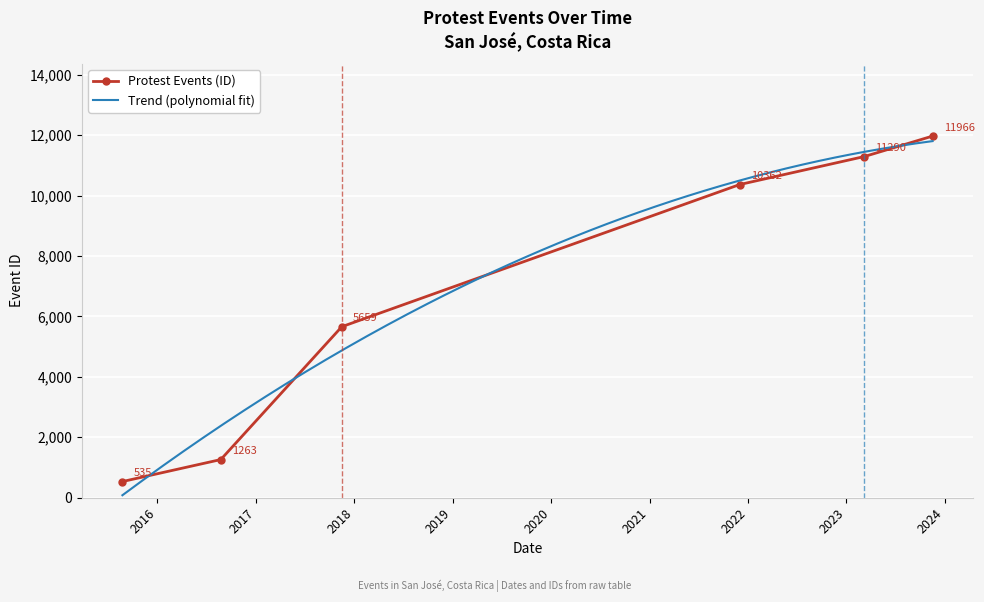

What is the maximum value for Protest Events (ID)?

11966